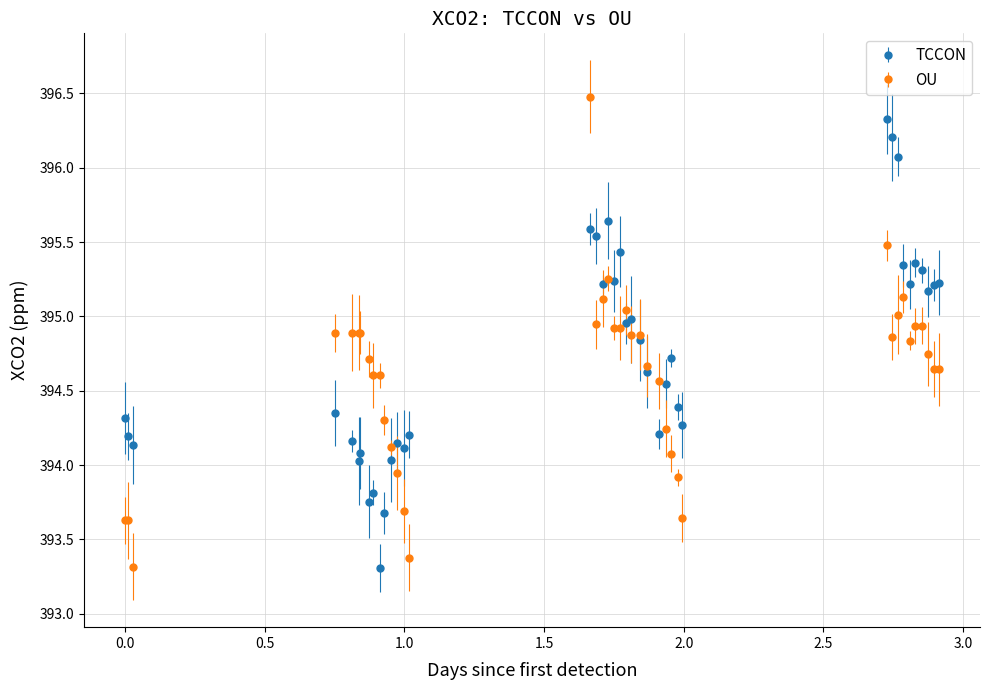

At how many categories does at least one series exceed 393?

40